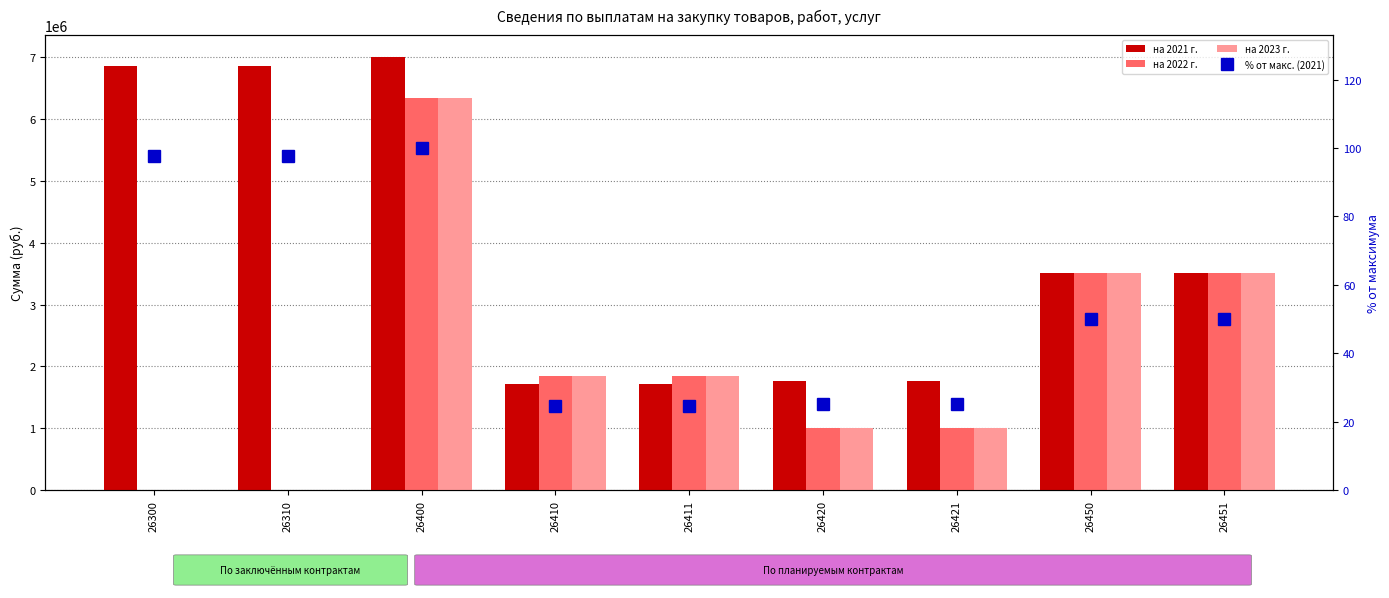

Which has a higher value, 26420 or 26310?

26310